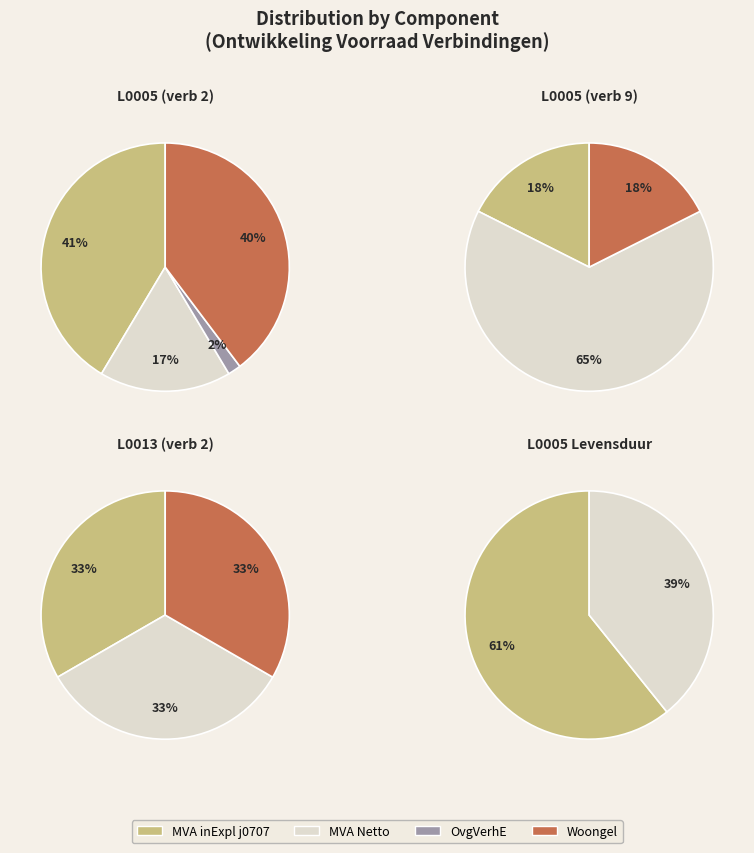

Rank the categories by L0005_life value from highest to lowest.

0, 1, 2, 3